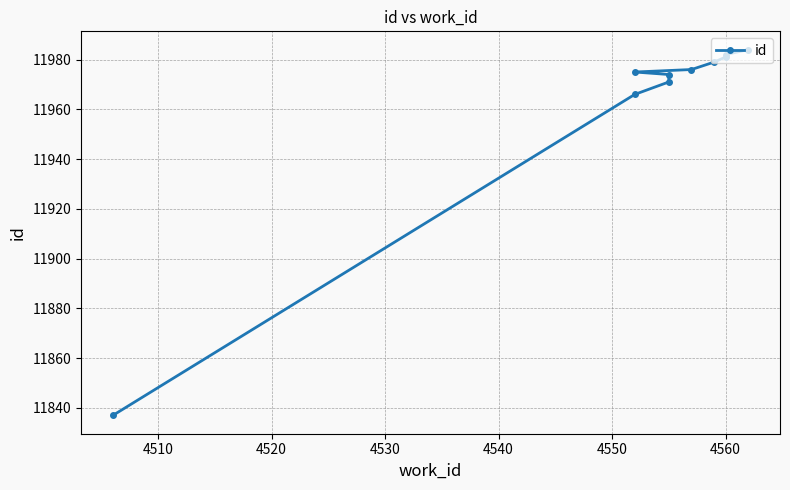

What is the sum of all values?

119625